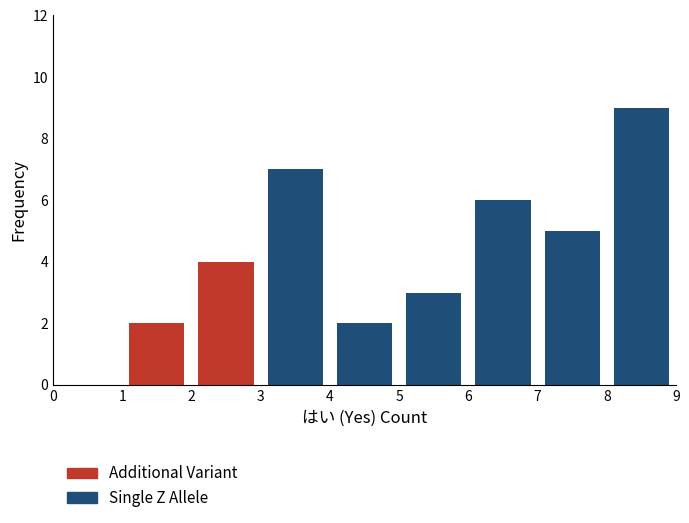

What is the total height of the stacked bar covering 7 to 8 on the x-axis? The values are not printed on the chart, so give them approximately, as read against the axis.

5